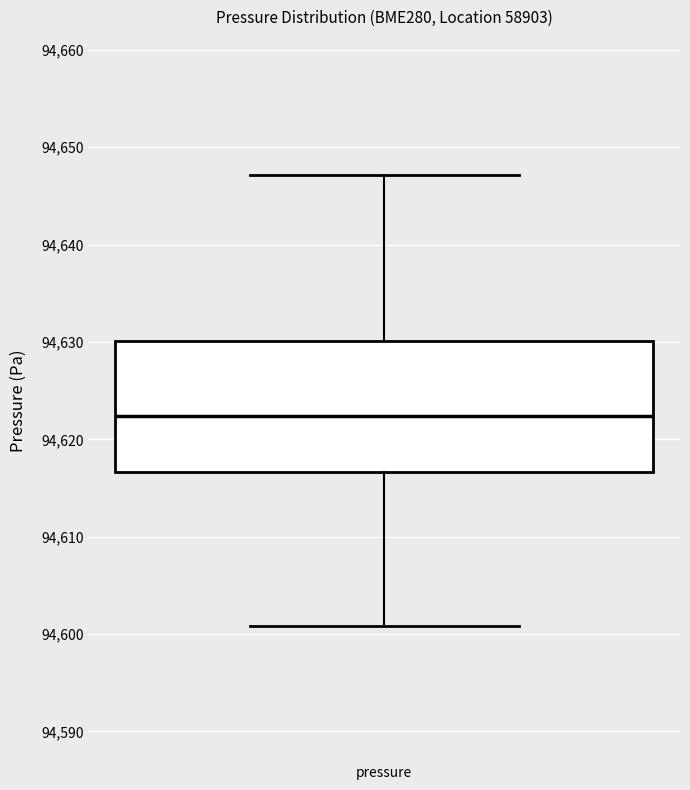

Read this box plot against the y-axis: the position of the median line, the range covered by the box, and the ends of both whiskers. The values are not printed on the chart, so give them approximately, as read against the axis.

median 94622, box 94617 to 94630, whiskers 94601 to 94647